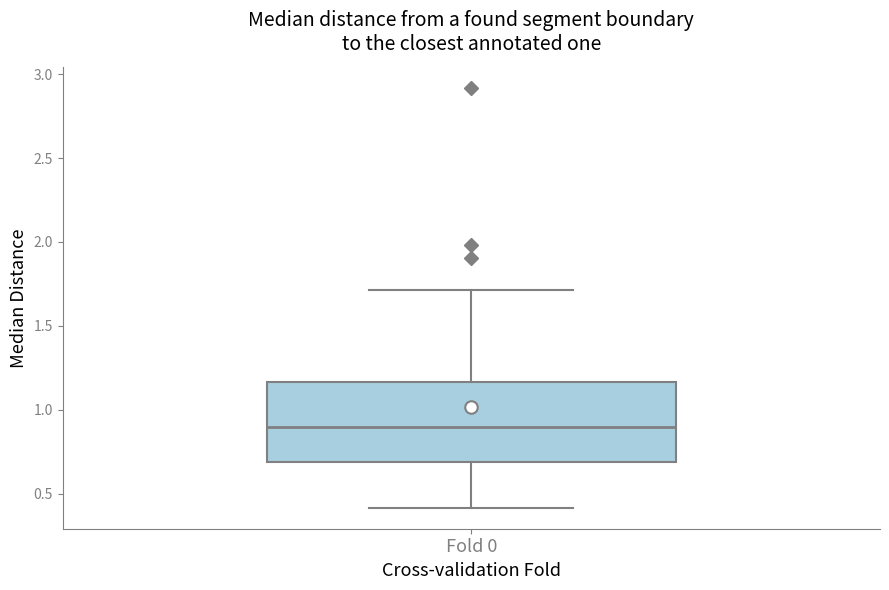

Read this box plot against the y-axis: the position of the median line, the range covered by the box, and the ends of both whiskers. The values are not printed on the chart, so give them approximately, as read against the axis.

median 0.90, box 0.70 to 1.15, whiskers 0.40 to 1.70